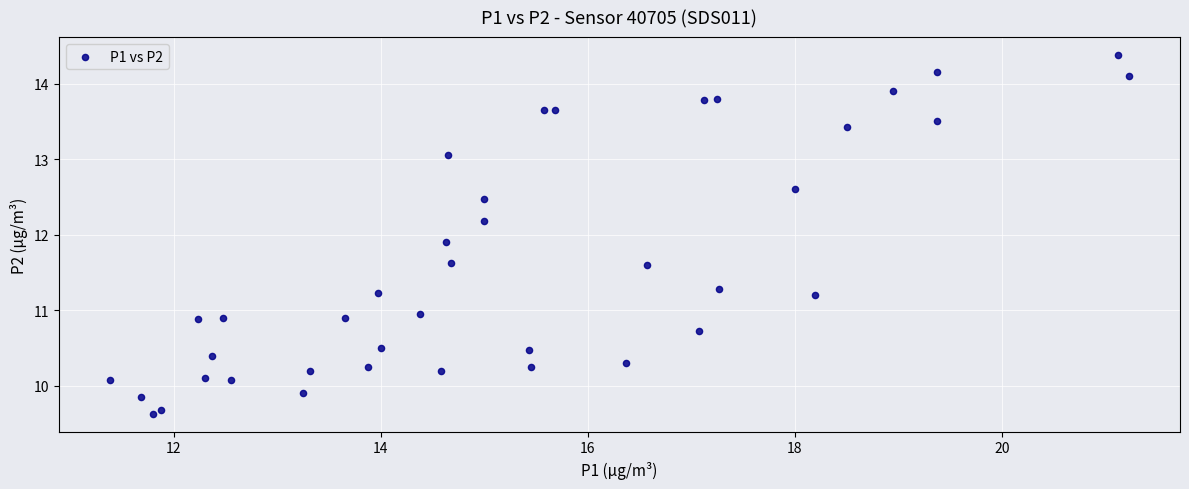

What Y value in the scatter plot is closest to 12?

11.9